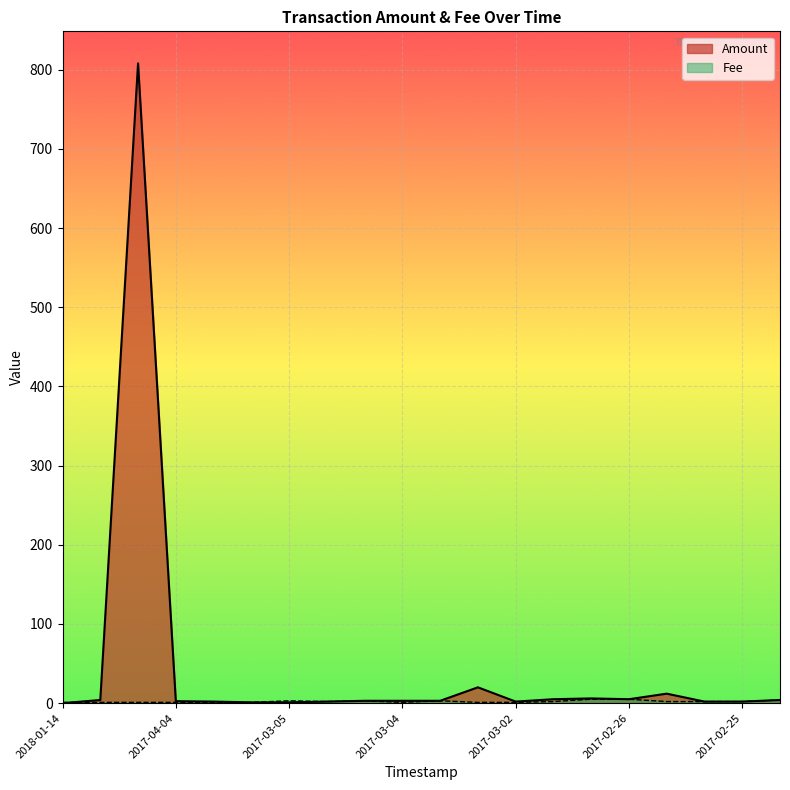

True or false: Fee has more than 2 points higher than both neighbors.

True